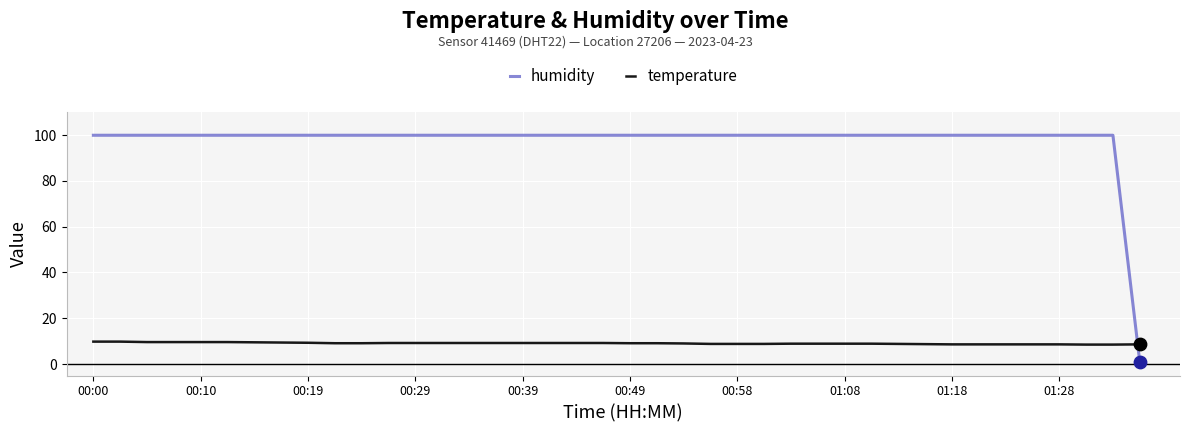

Which series has the largest total across all categories?

humidity